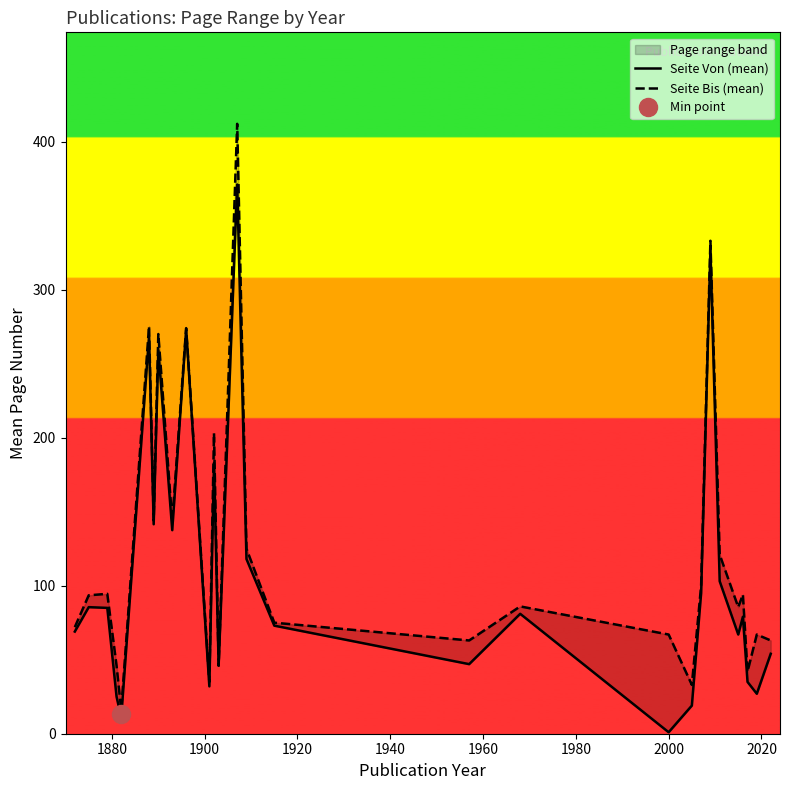

What is the minimum value shown in the chart?

1.0